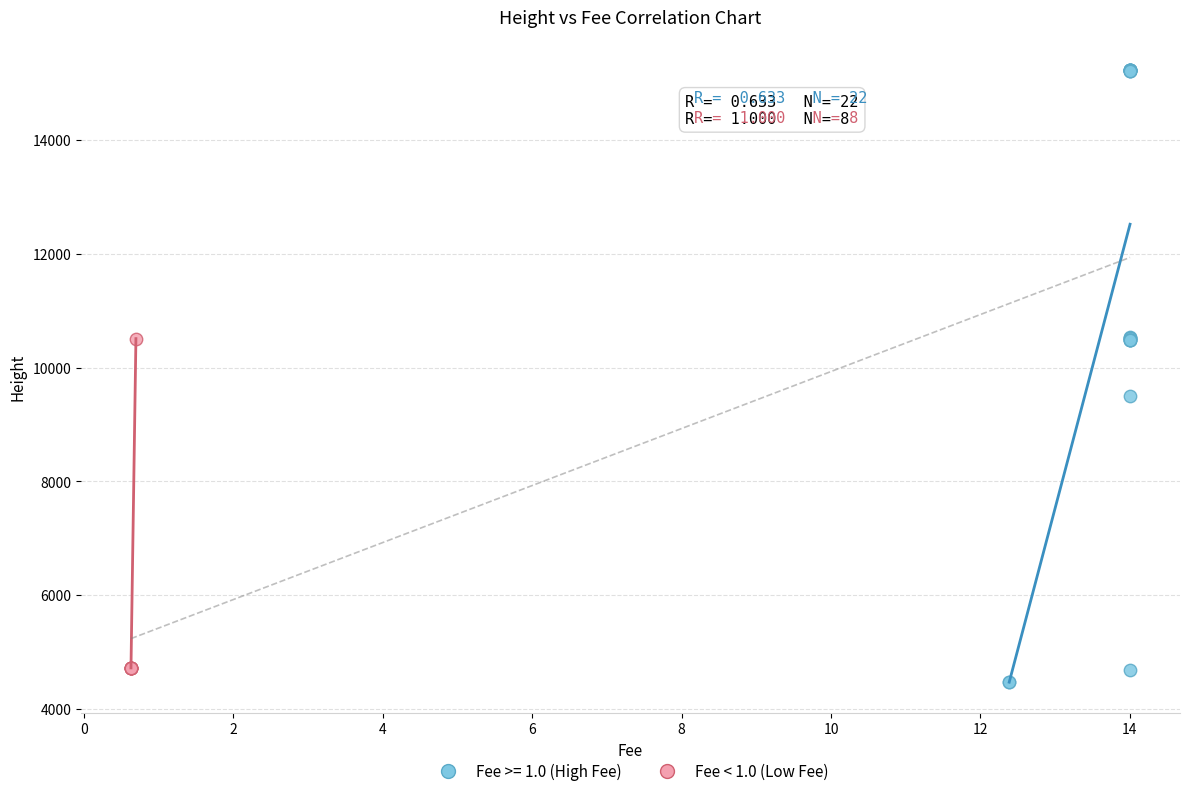

Which series reaches the maximum Y coordinate?

Fee >= 1.0 (High Fee)